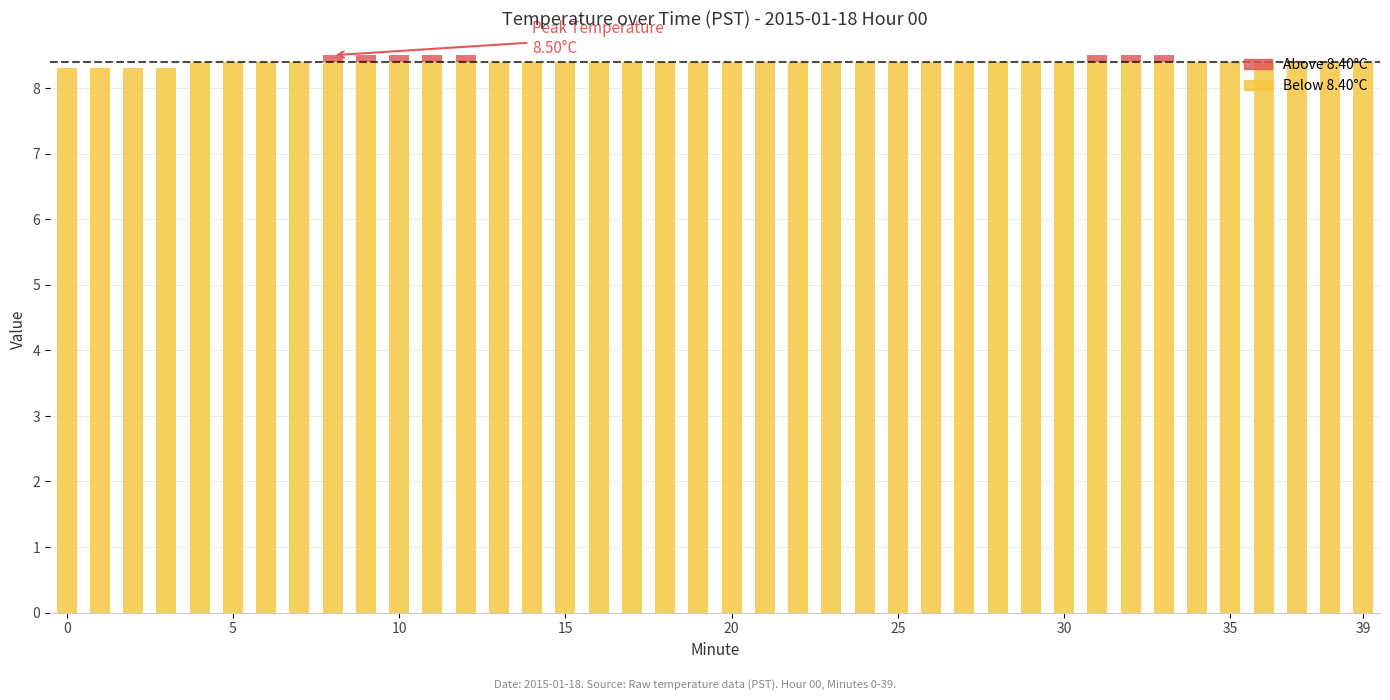

At which category is the sum across all series the highest?

39